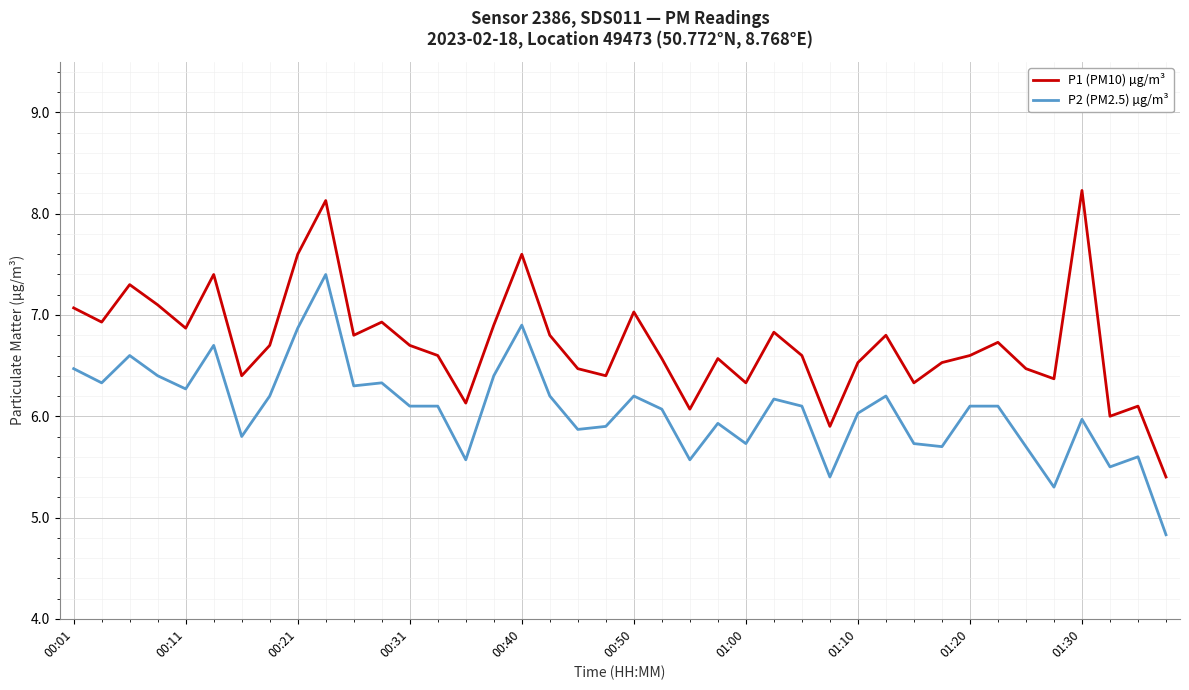

What are all the series names shown in the legend?

P1 (PM10) µg/m³, P2 (PM2.5) µg/m³